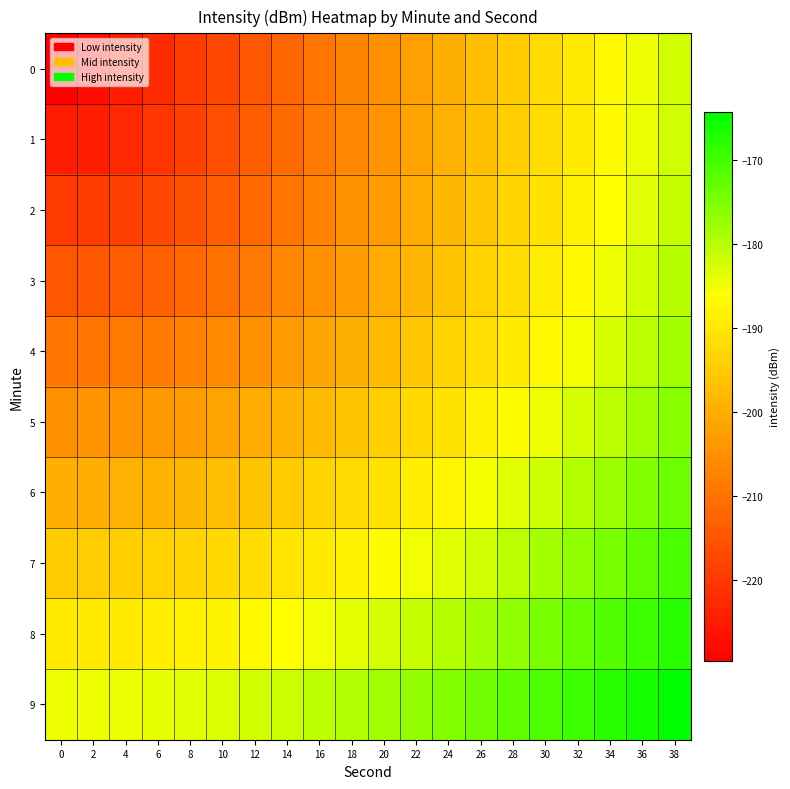

Reading left to right, transcribe all the data shown in this chart.

0: 0=-229.7	2=-227.2	4=-224.7	6=-222.2	8=-219.7	10=-217.2	12=-214.7	14=-212.2	16=-209.7	18=-207.2	20=-204.7	22=-202.2	24=-199.7	26=-197.2	28=-194.7	30=-192.2	32=-189.7	34=-187.2	36=-184.7	38=-182.2
1: 0=-224.7	2=-224.1	4=-222.6	6=-220.7	8=-218.5	10=-216.2	12=-213.9	14=-211.5	16=-209.1	18=-206.7	20=-204.2	22=-201.8	24=-199.3	26=-196.8	28=-194.4	30=-191.9	32=-189.4	34=-186.9	36=-184.4	38=-181.9
2: 0=-219.7	2=-219.4	4=-218.5	6=-217.2	8=-215.6	10=-213.7	12=-211.7	14=-209.6	16=-207.3	18=-205.1	20=-202.8	22=-200.4	24=-198.1	26=-195.7	28=-193.3	30=-190.9	32=-188.5	34=-186.0	36=-183.6	38=-181.2
3: 0=-214.7	2=-214.5	4=-213.9	6=-212.9	8=-211.7	10=-210.2	12=-208.5	14=-206.7	16=-204.7	18=-202.7	20=-200.6	22=-198.4	24=-196.2	26=-193.9	28=-191.6	30=-189.3	32=-187.0	34=-184.6	36=-182.3	38=-179.9
4: 0=-209.7	2=-209.6	4=-209.1	6=-208.3	8=-207.3	10=-206.1	12=-204.7	14=-203.1	16=-201.4	18=-199.6	20=-197.7	22=-195.7	24=-193.7	26=-191.5	28=-189.4	30=-187.2	32=-185.0	34=-182.7	36=-180.5	38=-178.2
5: 0=-204.7	2=-204.6	4=-204.2	6=-203.6	8=-202.8	10=-201.8	12=-200.6	14=-199.2	16=-197.7	18=-196.1	20=-194.4	22=-192.5	24=-190.7	26=-188.7	28=-186.7	30=-184.6	32=-182.5	34=-180.4	36=-178.2	38=-176.0
6: 0=-199.7	2=-199.6	4=-199.3	6=-198.8	8=-198.1	10=-197.2	12=-196.2	14=-195.0	16=-193.7	18=-192.2	20=-190.7	22=-189.0	24=-187.3	26=-185.5	28=-183.6	30=-181.7	32=-179.7	34=-177.7	36=-175.6	38=-173.5
7: 0=-194.7	2=-194.6	4=-194.4	6=-193.9	8=-193.3	10=-192.5	12=-191.6	14=-190.6	16=-189.4	18=-188.1	20=-186.7	22=-185.2	24=-183.6	26=-181.9	28=-180.2	30=-178.4	32=-176.6	34=-174.7	36=-172.7	38=-170.7
8: 0=-189.7	2=-189.6	4=-189.4	6=-189.0	8=-188.5	10=-187.8	12=-187.0	14=-186.0	16=-185.0	18=-183.8	20=-182.5	22=-181.2	24=-179.7	26=-178.2	28=-176.6	30=-174.9	32=-173.1	34=-171.3	36=-169.5	38=-167.6
9: 0=-184.7	2=-184.6	4=-184.4	6=-184.1	8=-183.6	10=-183.0	12=-182.3	14=-181.4	16=-180.5	18=-179.4	20=-178.2	22=-177.0	24=-175.6	26=-174.2	28=-172.7	30=-171.1	32=-169.5	34=-167.8	36=-166.1	38=-164.3